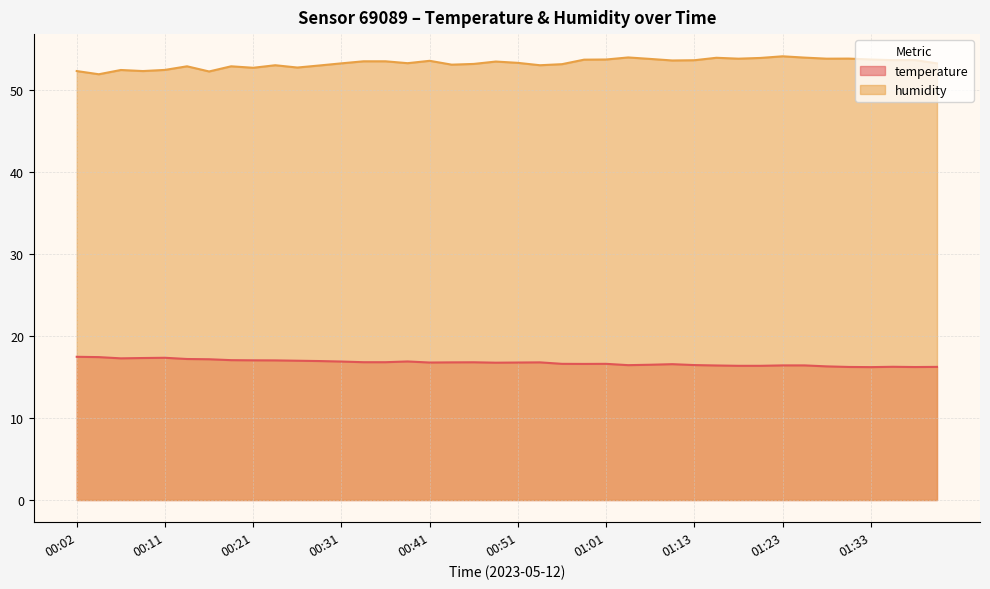

True or false: temperature and humidity intersect in this chart.

False